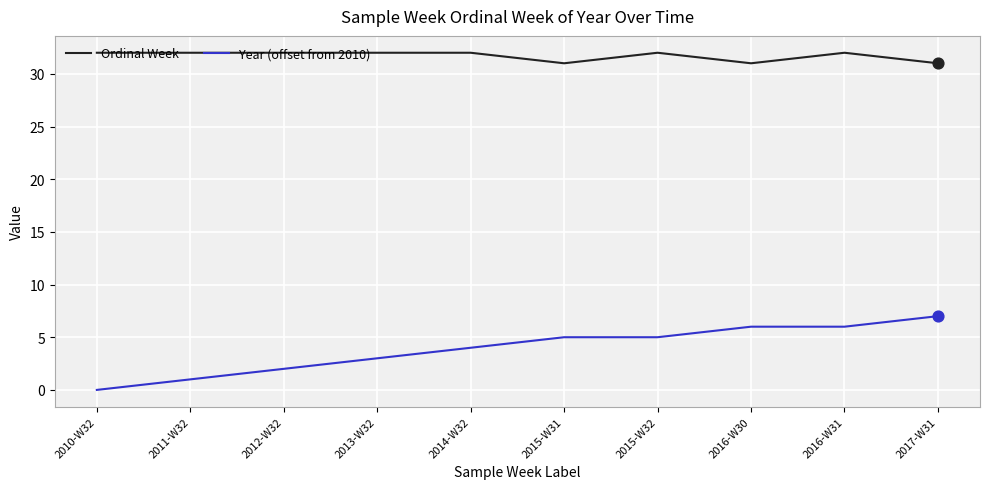

Which series has the largest total across all categories?

Ordinal Week